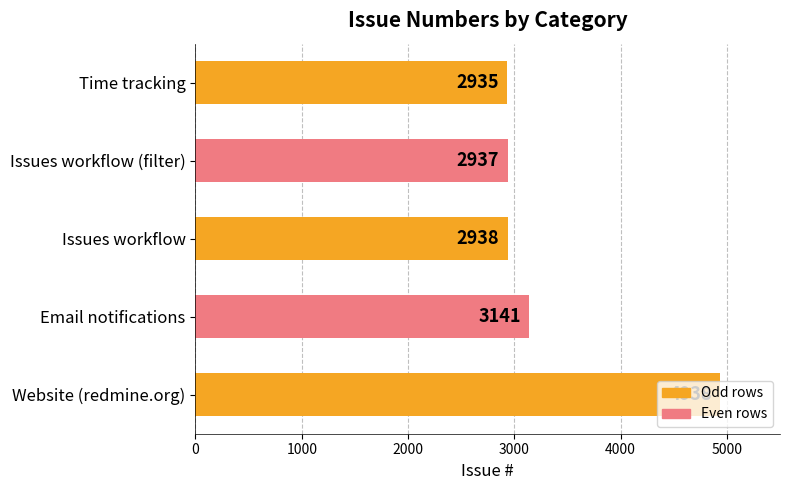

True or false: the data shows 2937 at Issues workflow (filter).

True